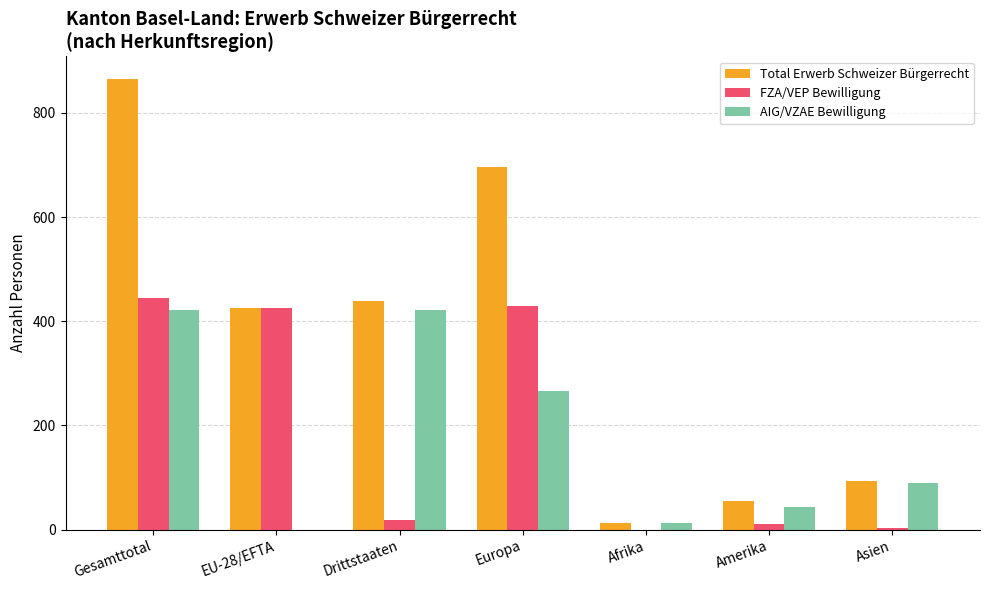

Between Gesamttotal and EU-28/EFTA, which series saw the biggest shift?

Total Erwerb Schweizer Bürgerrecht